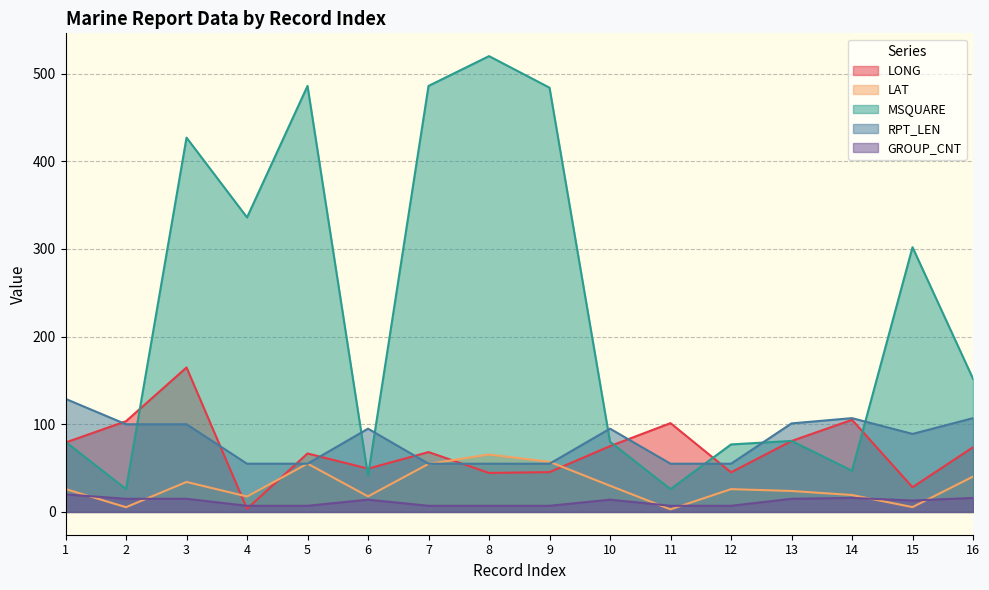

Reading left to right, list all the values displayed in this chart.

LONG: 79.2	103.5	164.8	3.6	66.7	49.4	68.3	44.5	45.4	75.1	101.3	45.2	80.9	105.1	28.2	73.8
LAT: 26.1	5.4	34.2	17.6	55.1	17.7	54.8	65.5	57.2	29.9	2.9	26.0	23.9	19.3	5.5	40.3
MSQUARE: 80.0	26.0	427.0	336.0	486.0	41.0	486.0	520.0	484.0	80.0	26.0	77.0	81.0	47.0	302.0	152.0
RPT_LEN: 129.0	100.0	100.0	55.0	55.0	95.0	55.0	55.0	55.0	95.0	55.0	55.0	101.0	107.0	89.0	107.0
GROUP_CNT: 20.0	15.0	15.0	7.0	7.0	14.0	7.0	7.0	7.0	14.0	7.0	7.0	15.0	16.0	13.0	16.0